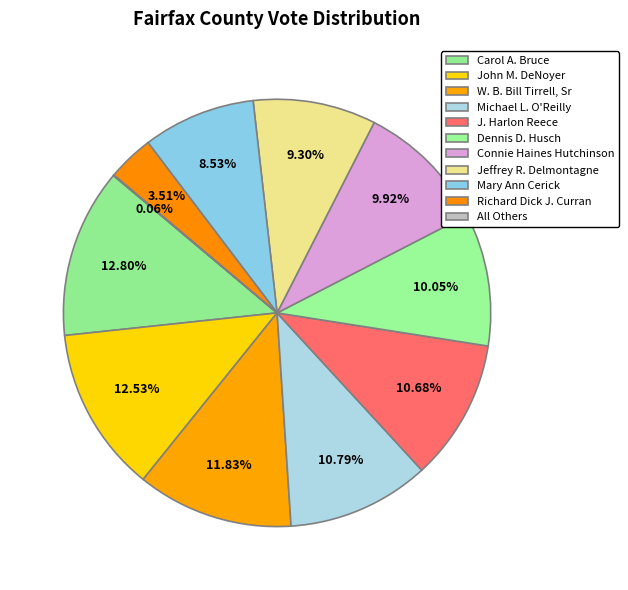

What is the largest slice in the pie chart?

Carol A. Bruce